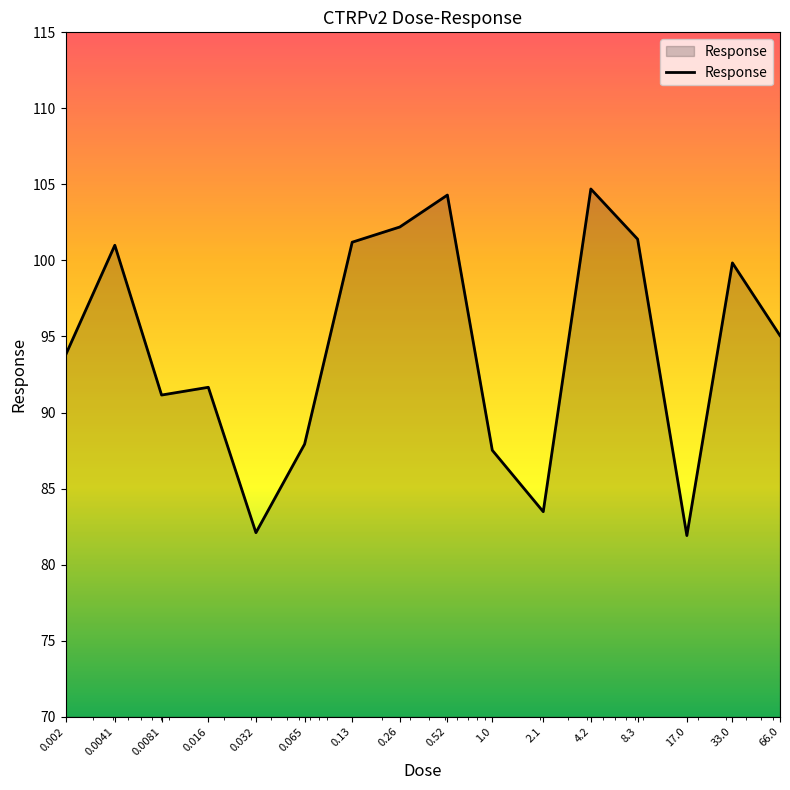

Reading right to left, transcribe all the data shown in this chart.

95.1	99.8	81.9	101.4	104.7	83.5	87.5	104.3	102.2	101.2	87.9	82.1	91.7	91.2	101.0	93.8